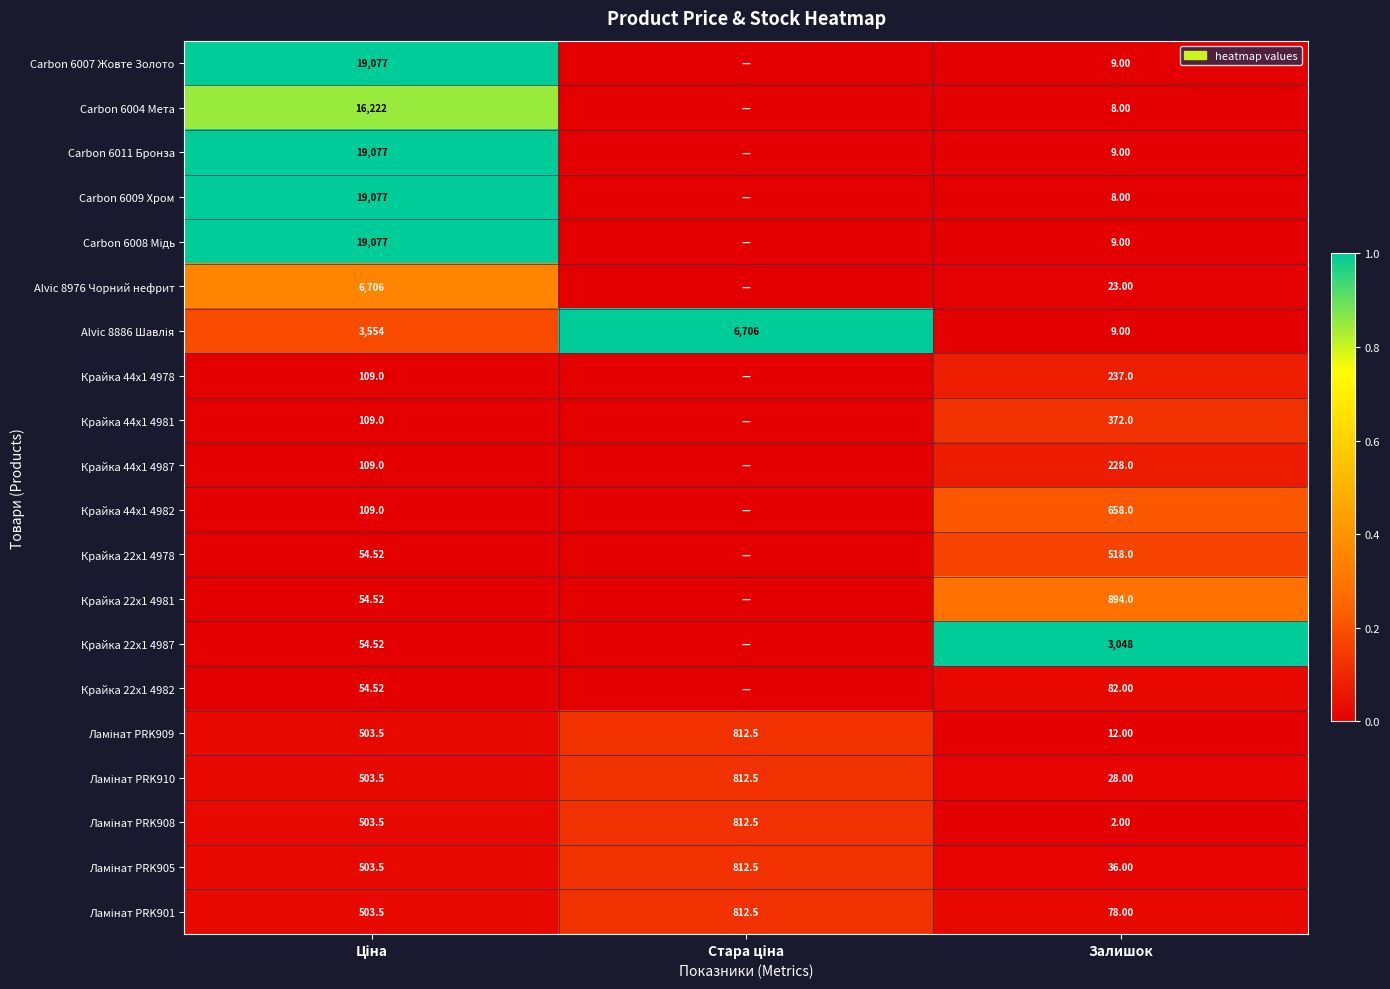

How many data points does each series have?

3